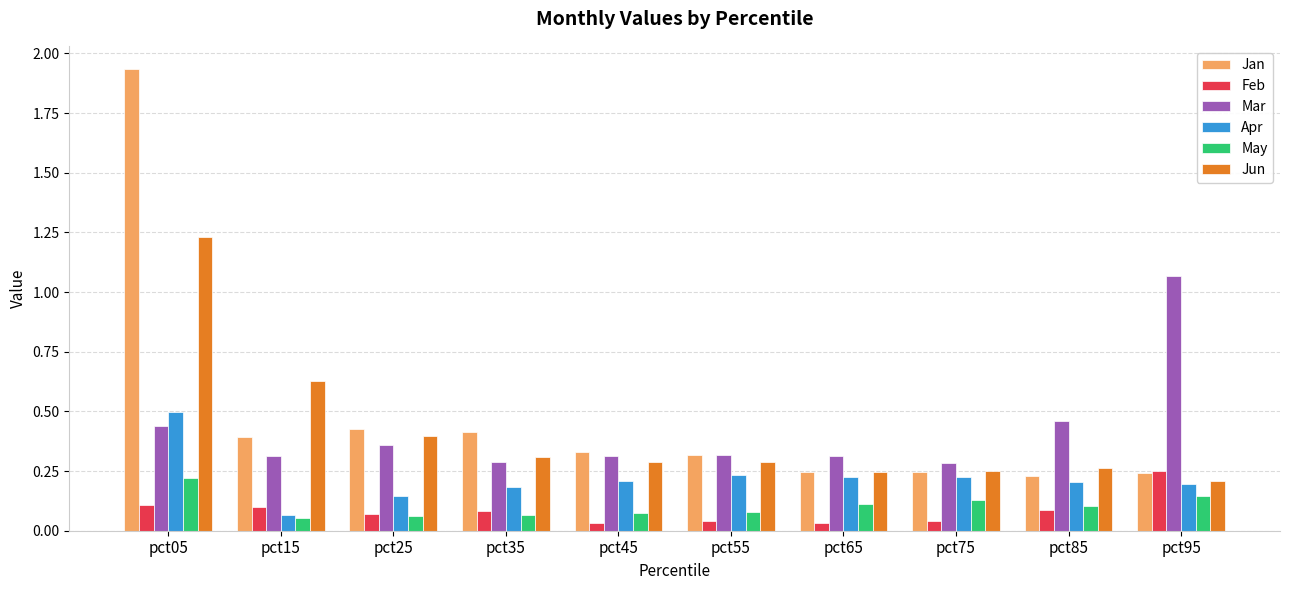

How many groups of bars are there?

10